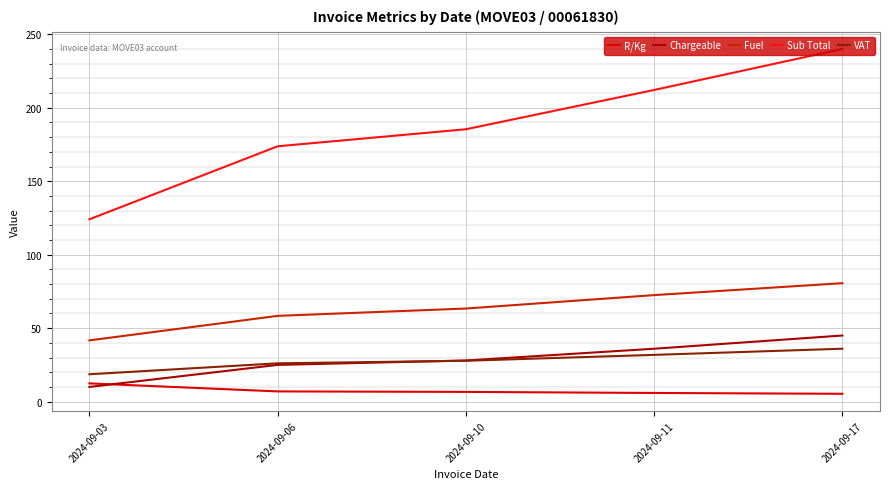

True or false: VAT has a value of 28.6 at 2024-09-03.

False